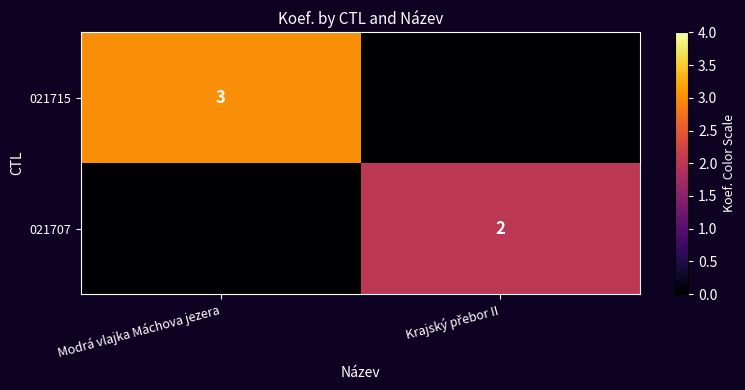

The value of 021715 at Modrá vlajka Máchova jezera is 3. True or false?

True